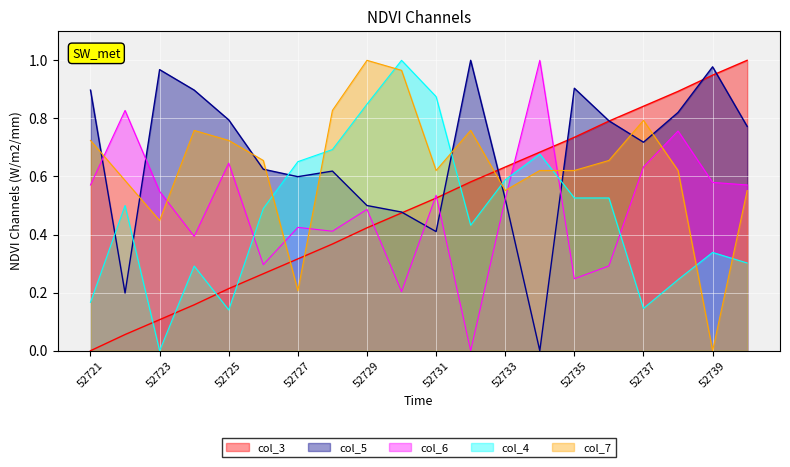

True or false: col_5 has more than 0 points higher than both neighbors.

True